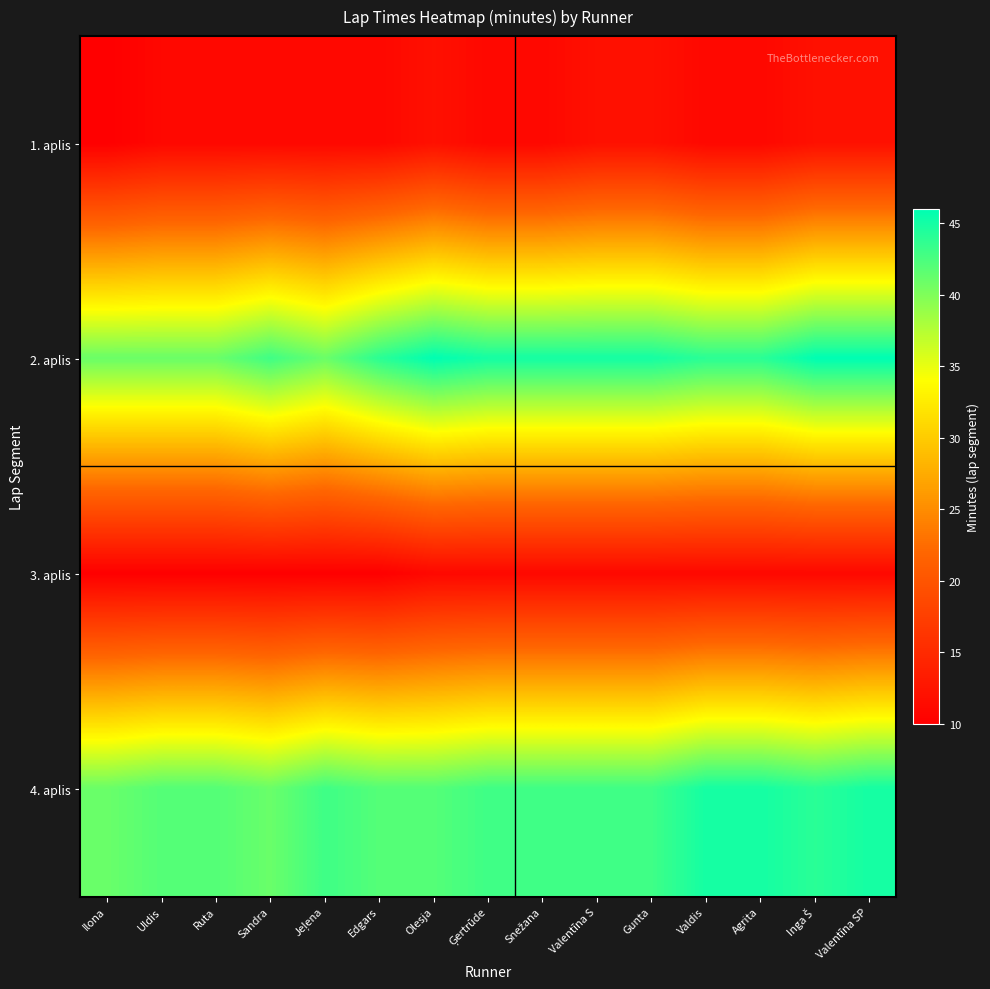

What is the spread (max minus min) of values at Gunta?

34